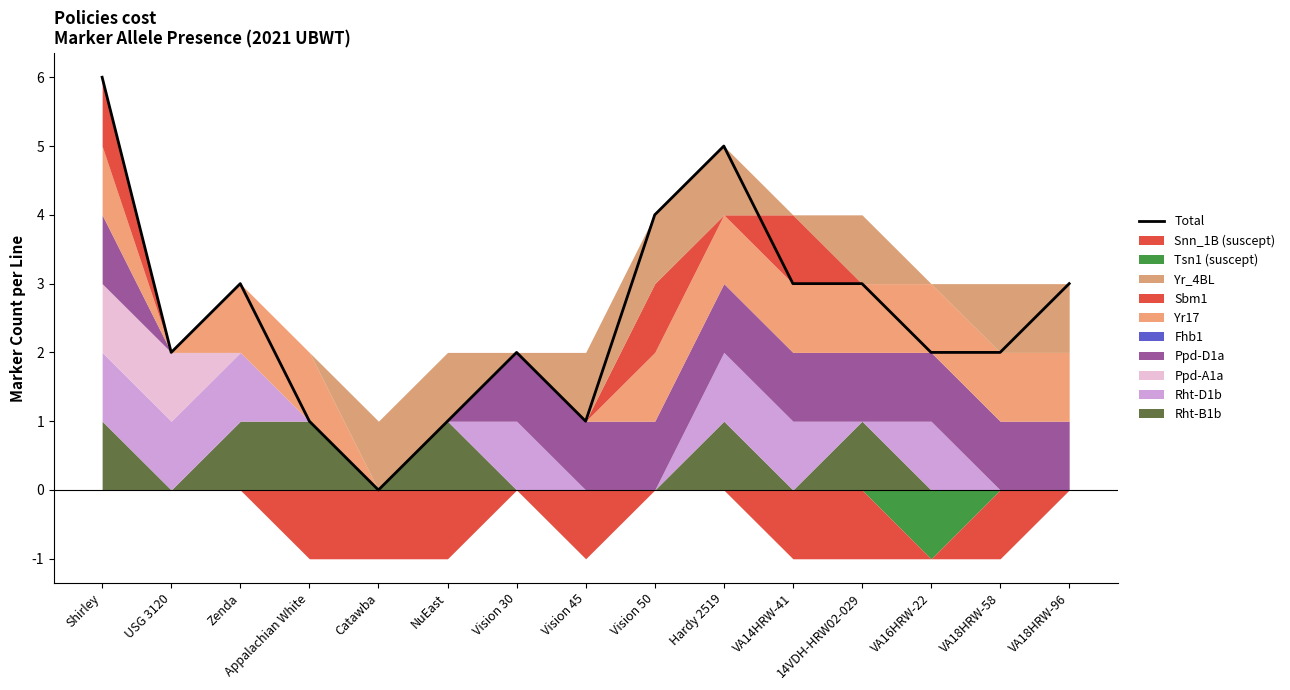

Where is the data nearest to the value 3?

Zenda